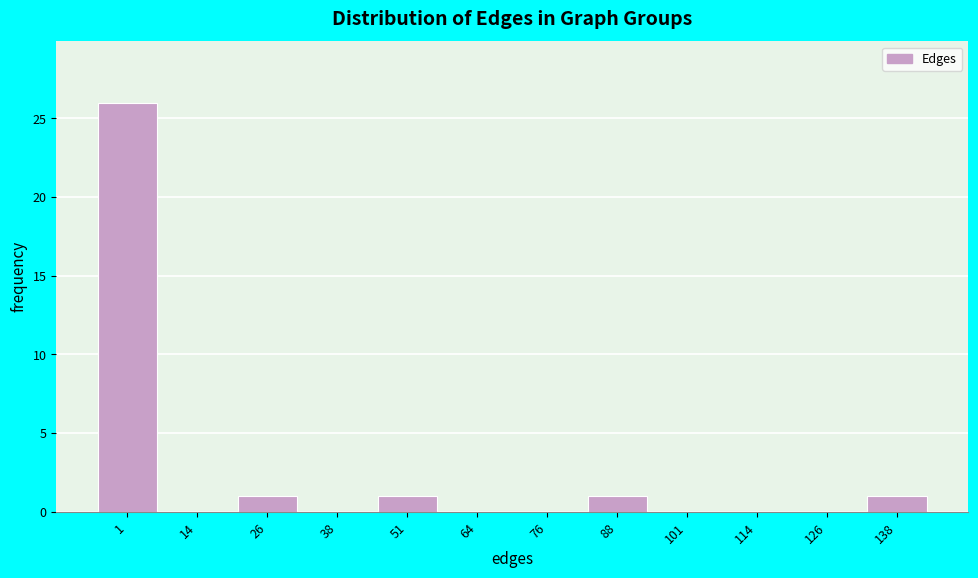

Reading left to right, list all the values displayed in this chart.

1=26	14=0	26=1	38=0	51=1	64=0	76=0	88=1	101=0	114=0	126=0	138=1